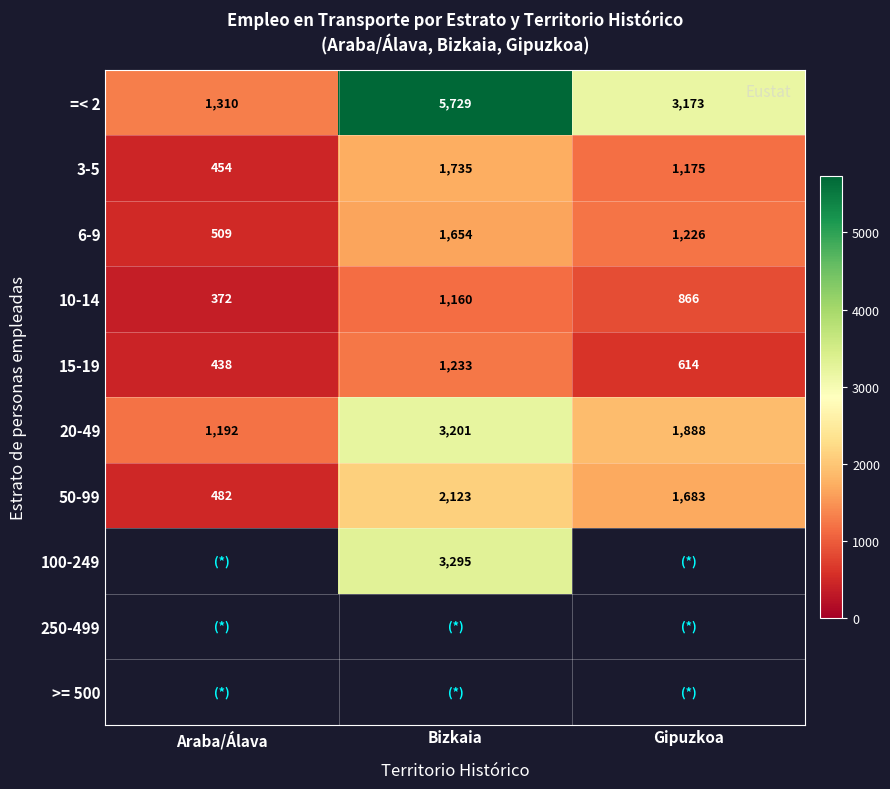

List the labels in order of 3-5 value, smallest first.

Araba/Álava, Gipuzkoa, Bizkaia